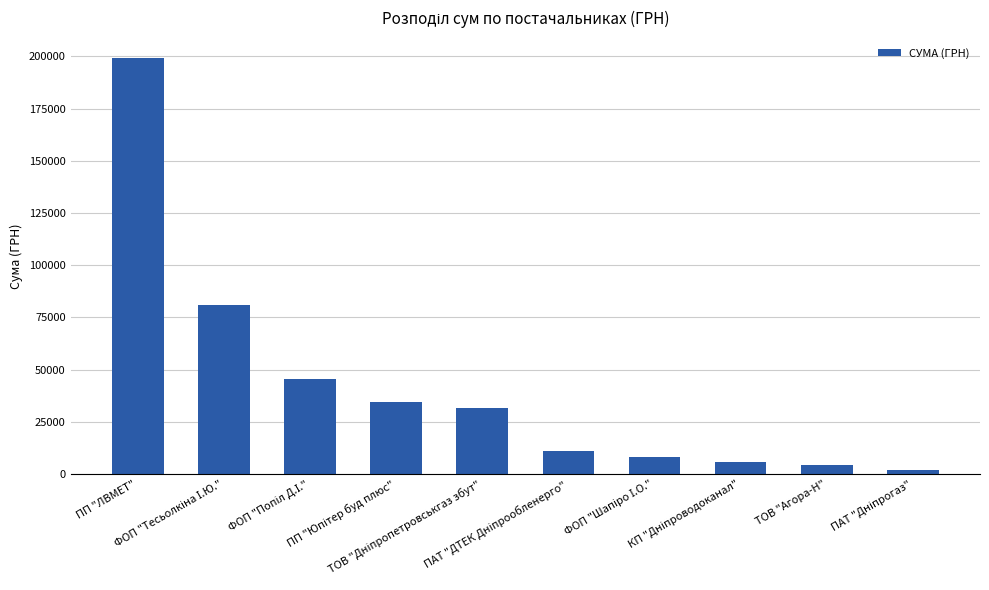

Is it true that the value at ПП "ЛВМЕТ" is 199000.0?

True